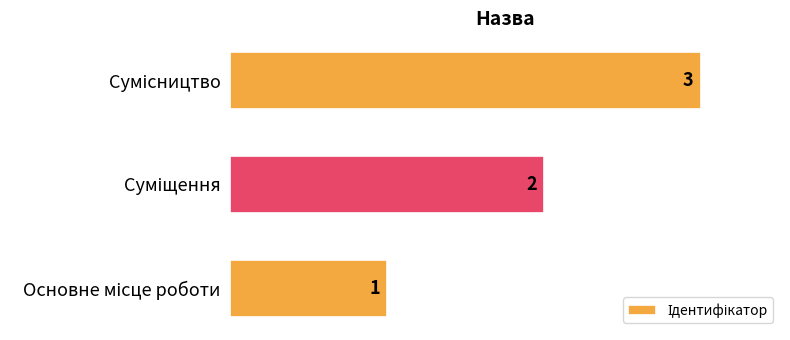

What is the greatest value displayed?

3